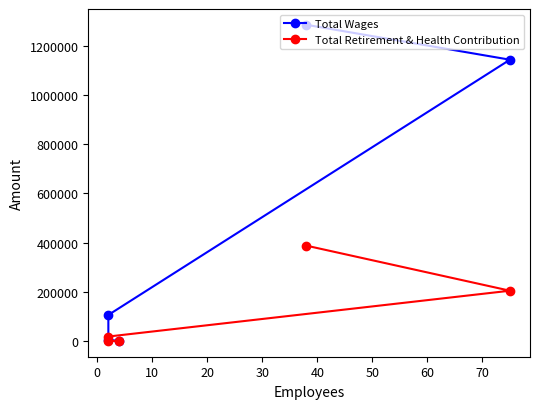

Which series has the largest range (max minus min)?

Total Wages